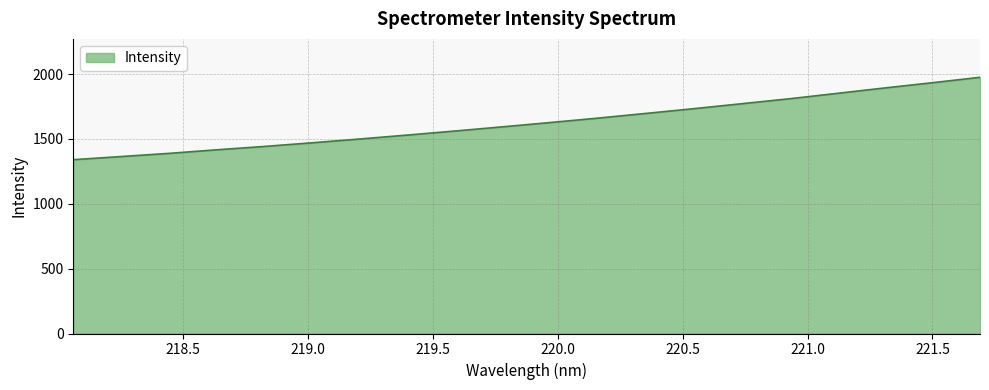

What is the sum of all values?

32557.4